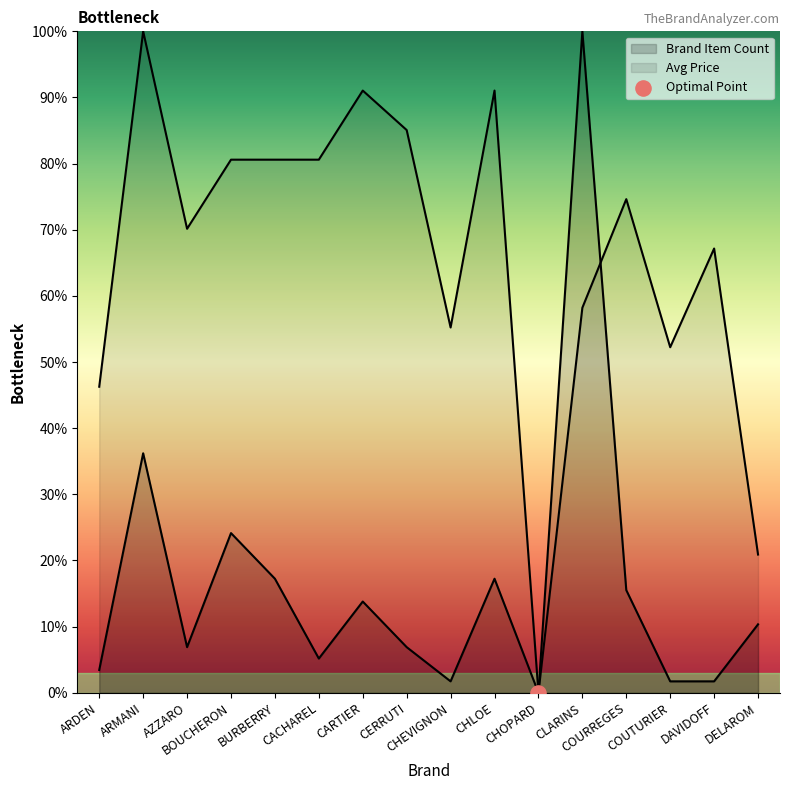

What are all the series names shown in the legend?

Brand Item Count, Avg Price